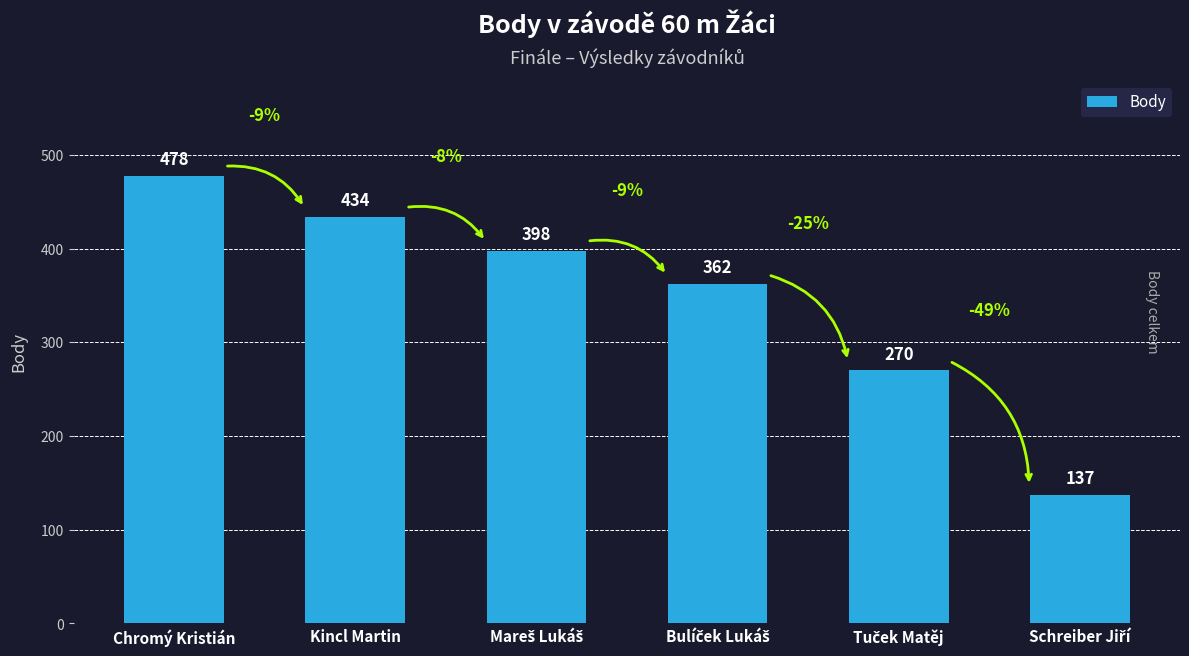

What is the approximate value at Chromý Kristián?

478